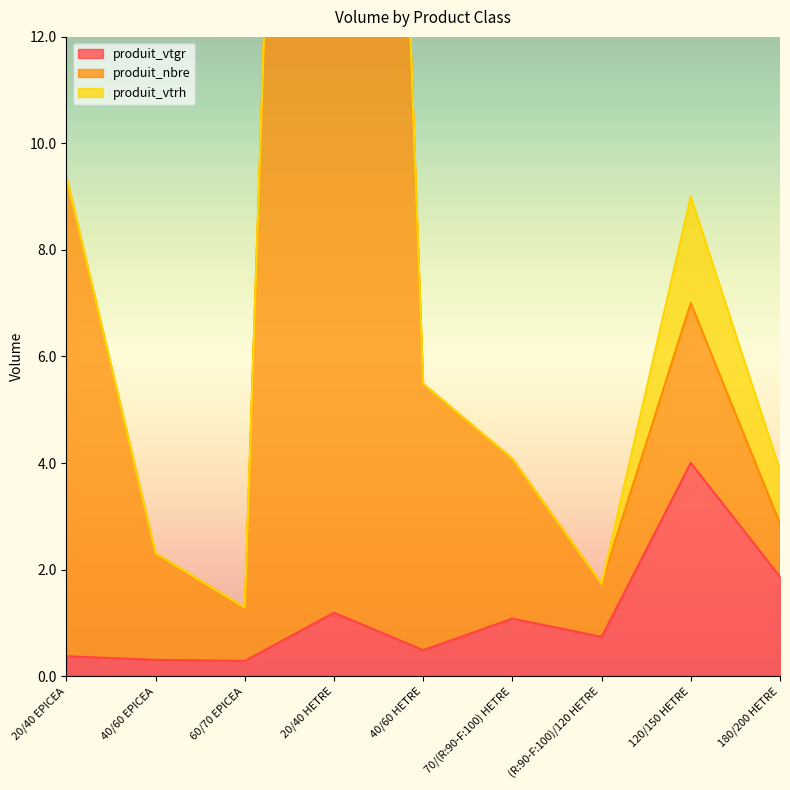

What is the approximate value of produit_nbre at 70/(R:90-F:100) HETRE?

4.1